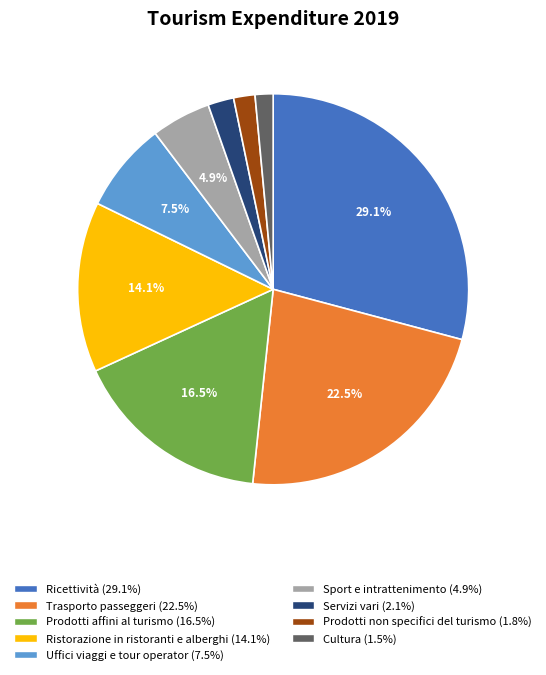

To the nearest percent, what percentage of the pie is Ricettività?

29%